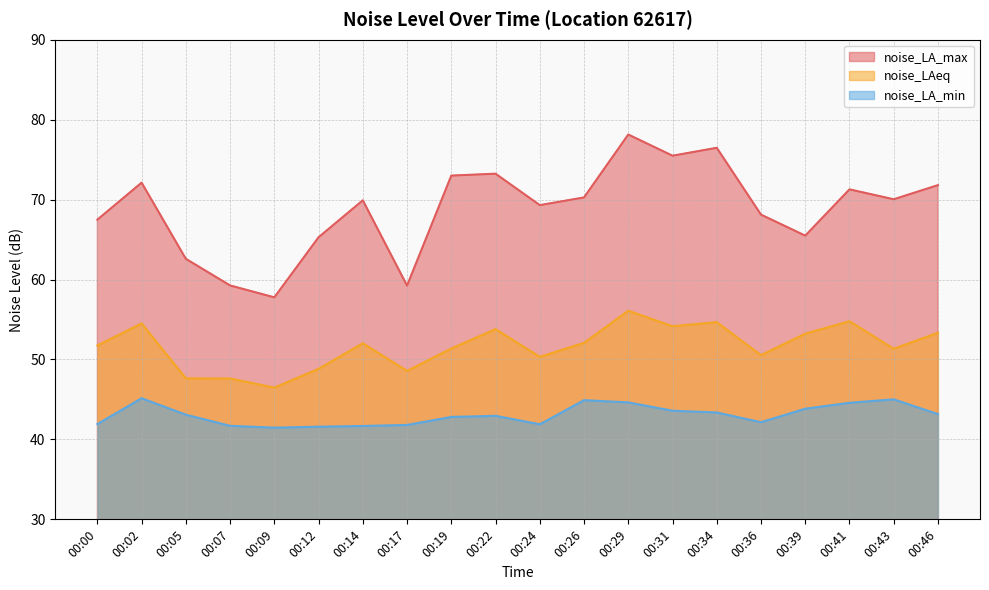

What is the value of the noise_LA_max point at the 16th from the left?

68.1